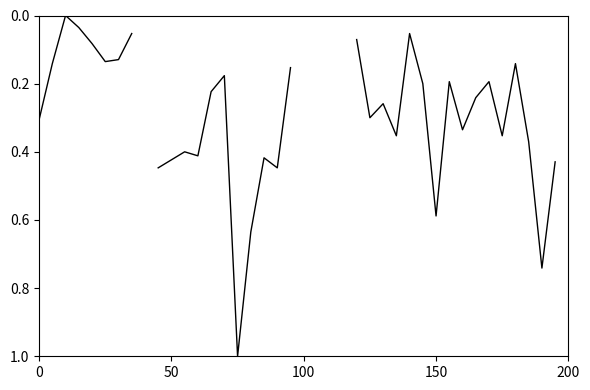

What is the change in value from 19 to 38?

+0.6